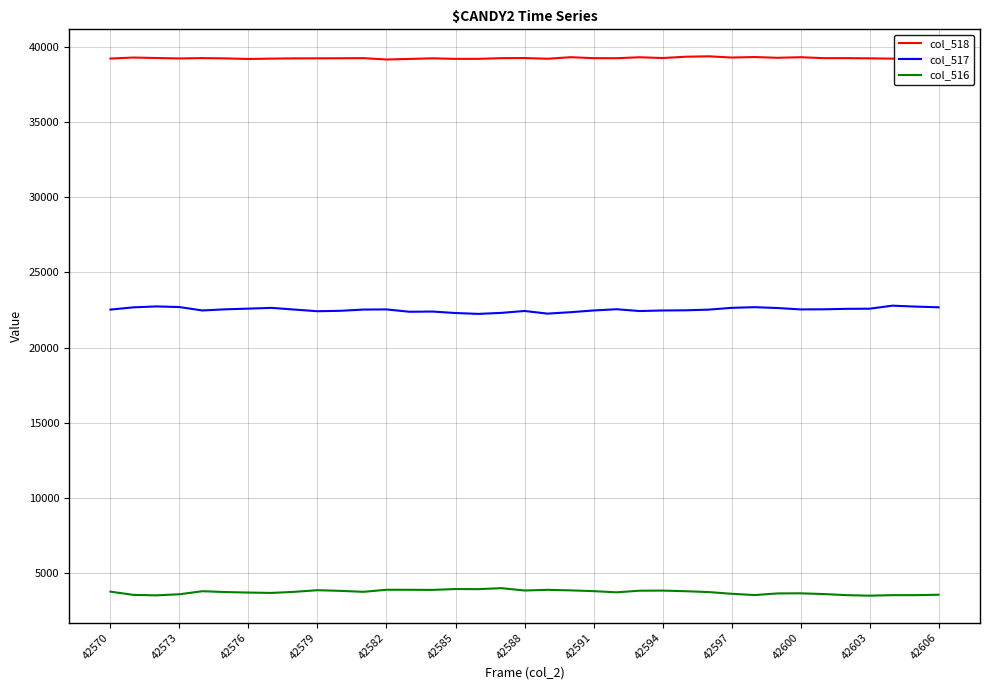

True or false: col_517 and col_518 intersect in this chart.

False